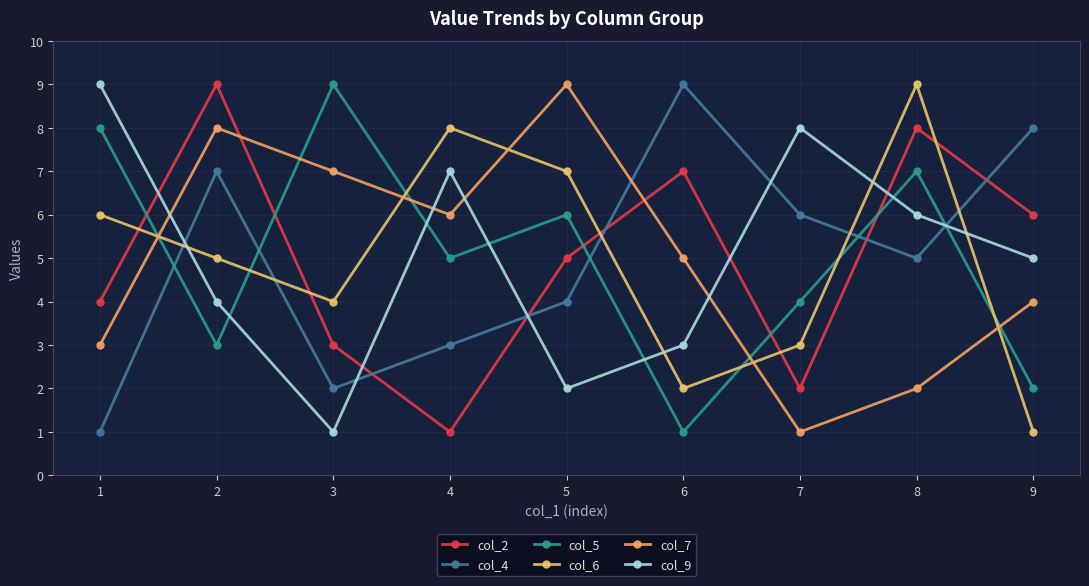

Rank the series at 3 from lowest to highest value.

col_9, col_4, col_2, col_6, col_7, col_5